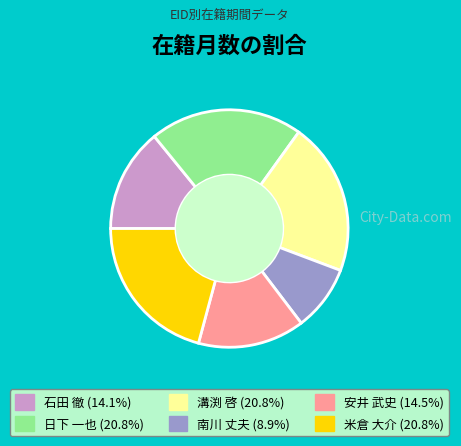

Is it true that 南川 丈夫 is 1% of the pie?

False